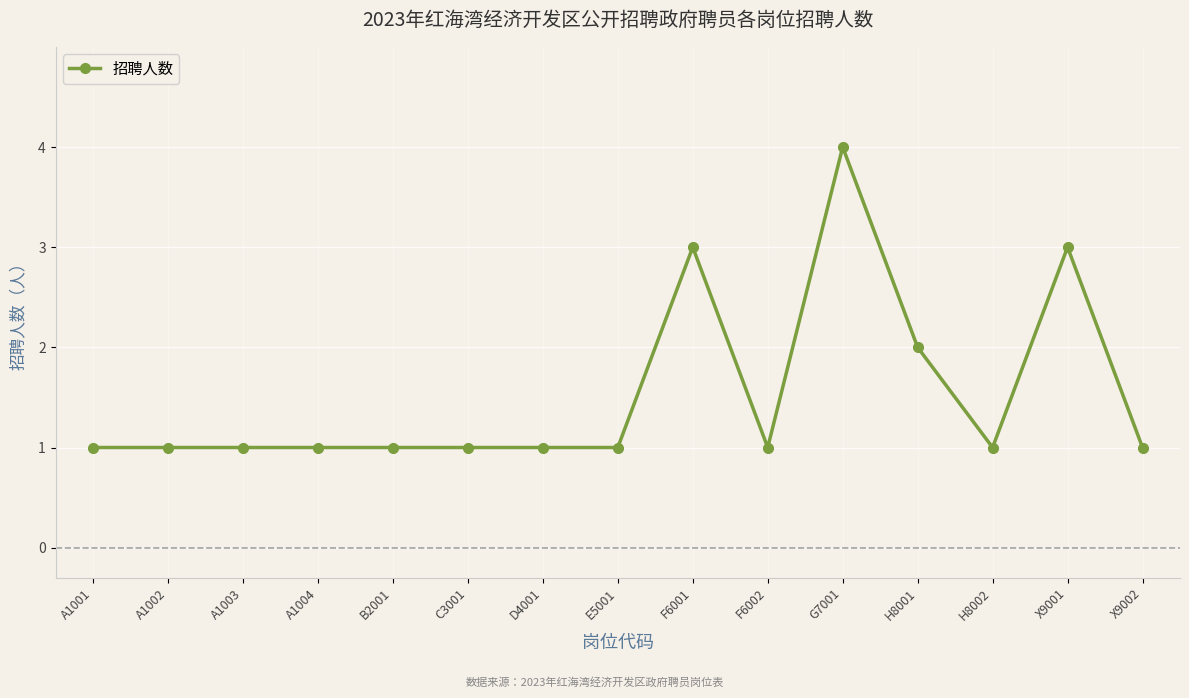

Reading right to left, list all the values displayed in this chart.

1	3	1	2	4	1	3	1	1	1	1	1	1	1	1